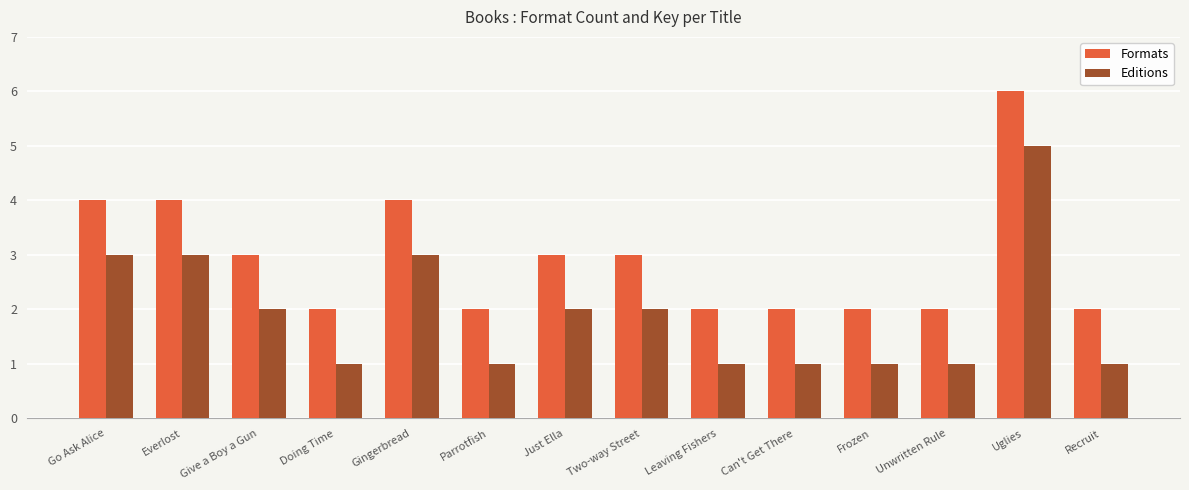

How many data points in Formats are less than 3?

7